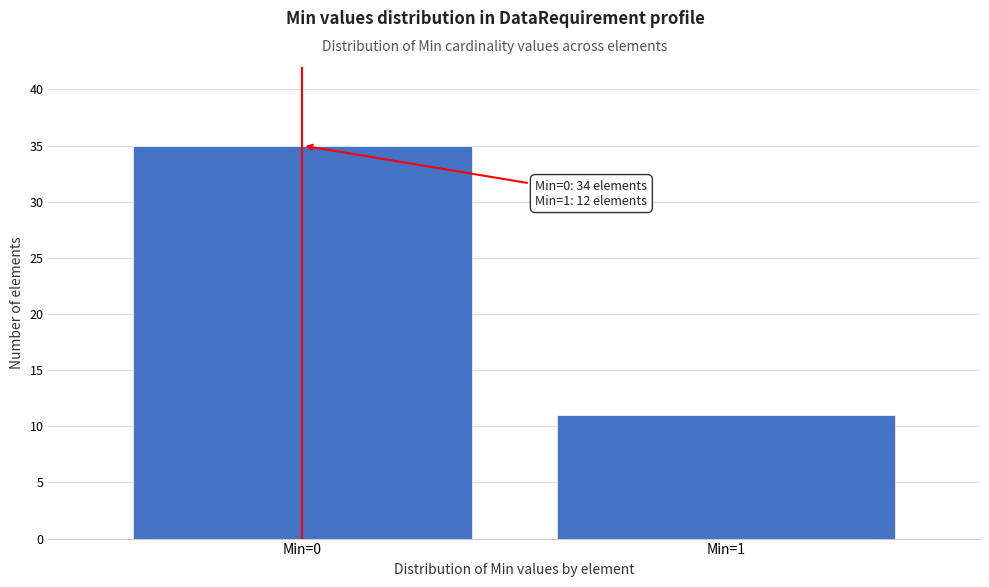

Reading left to right, what are all the values shown in this chart?

35	11